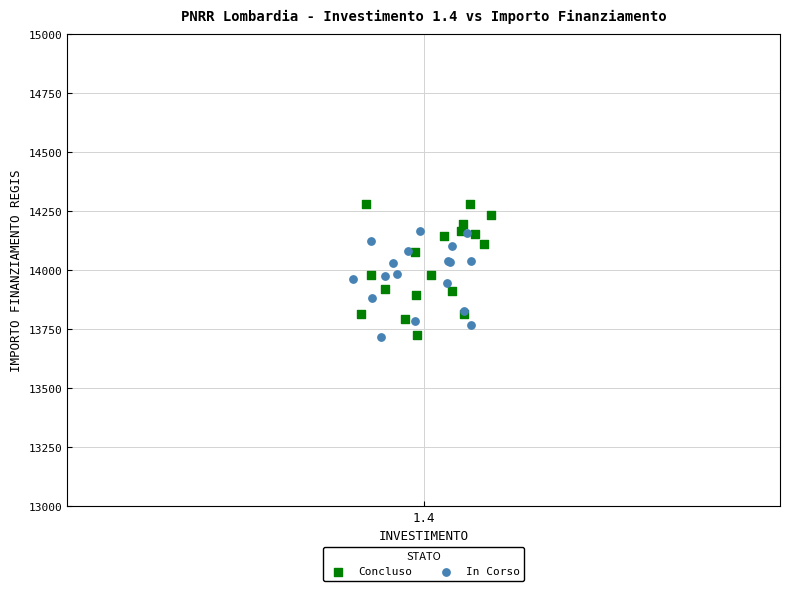

What are all the series names shown in the legend?

Concluso, In Corso